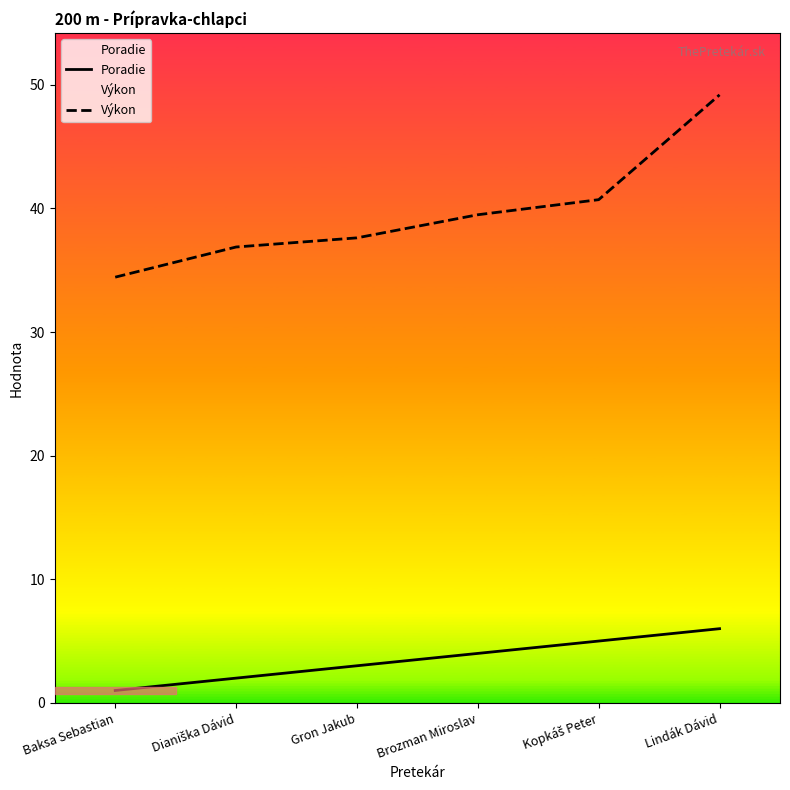

Rank the series by their average value, from lowest to highest.

Poradie, Výkon